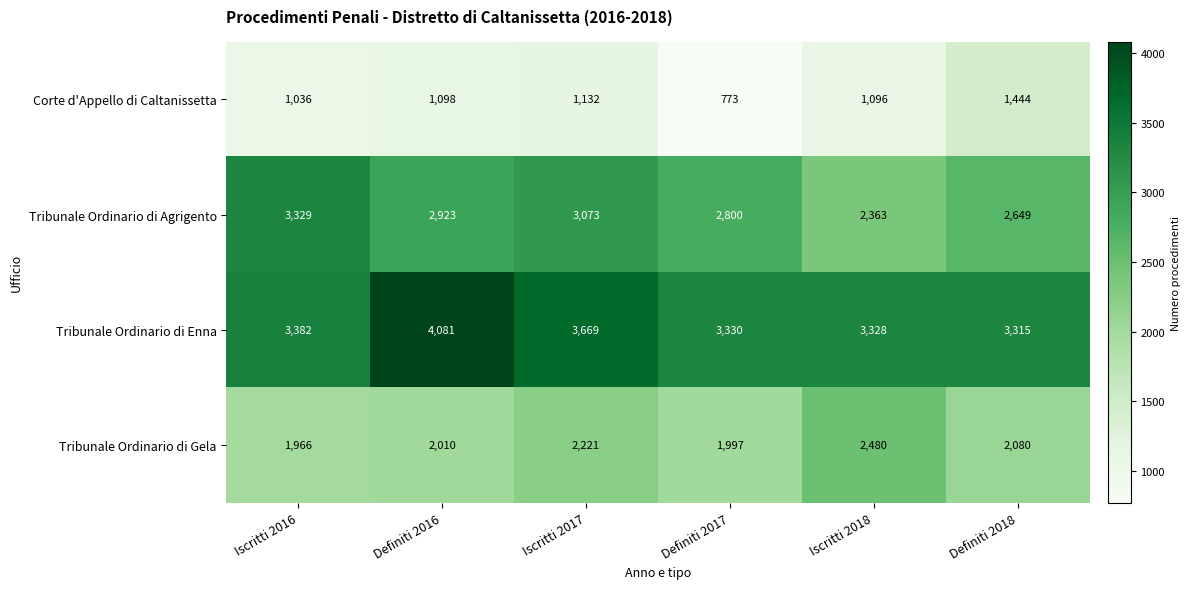

What is the difference between the second highest and minimum values in the Corte d'Appello di Caltanissetta series?

359